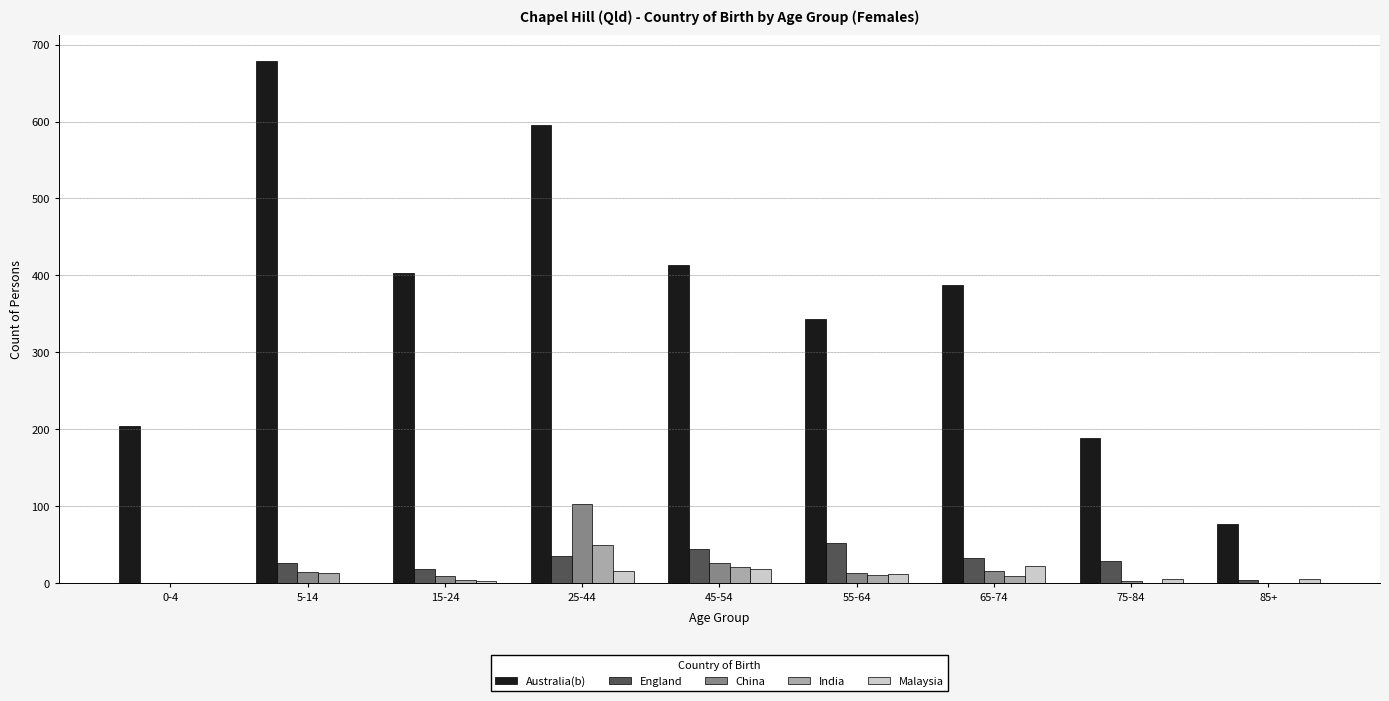

What is the sum of all India values?

108